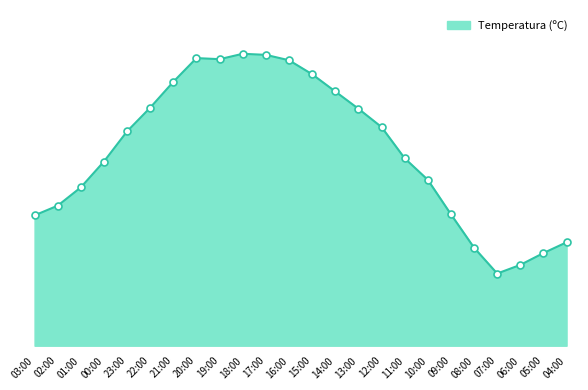

What is the change in value from 21:00 to 13:00?

-2.5